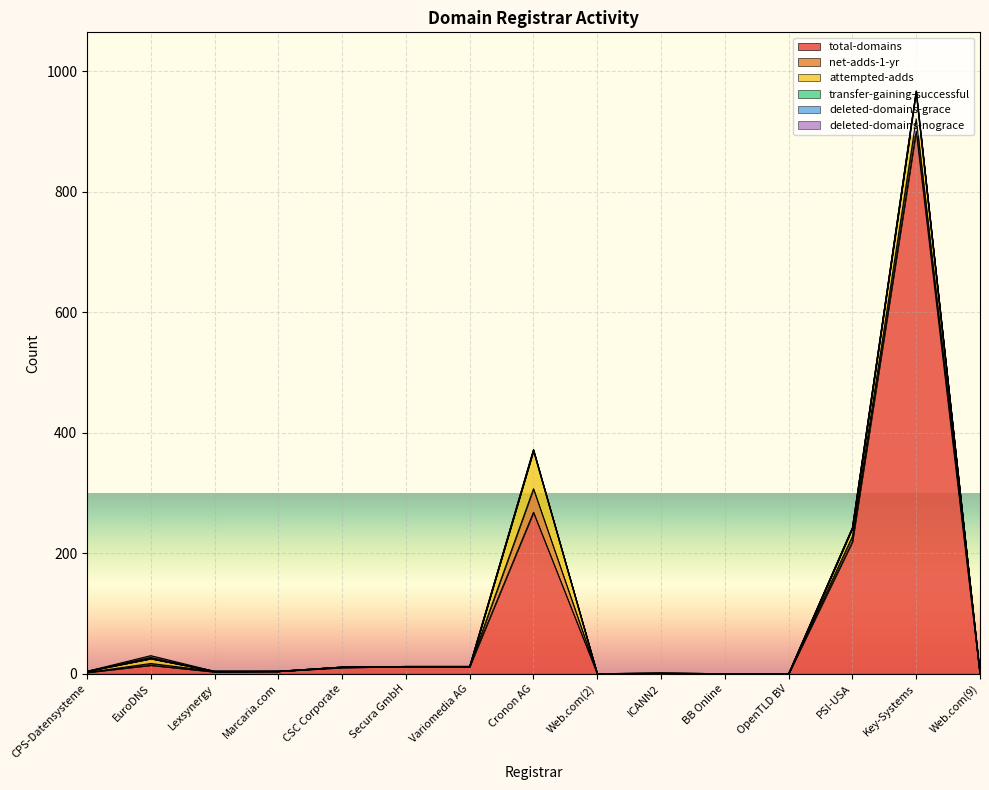

What is the difference between the highest and lowest values at EuroDNS?

14